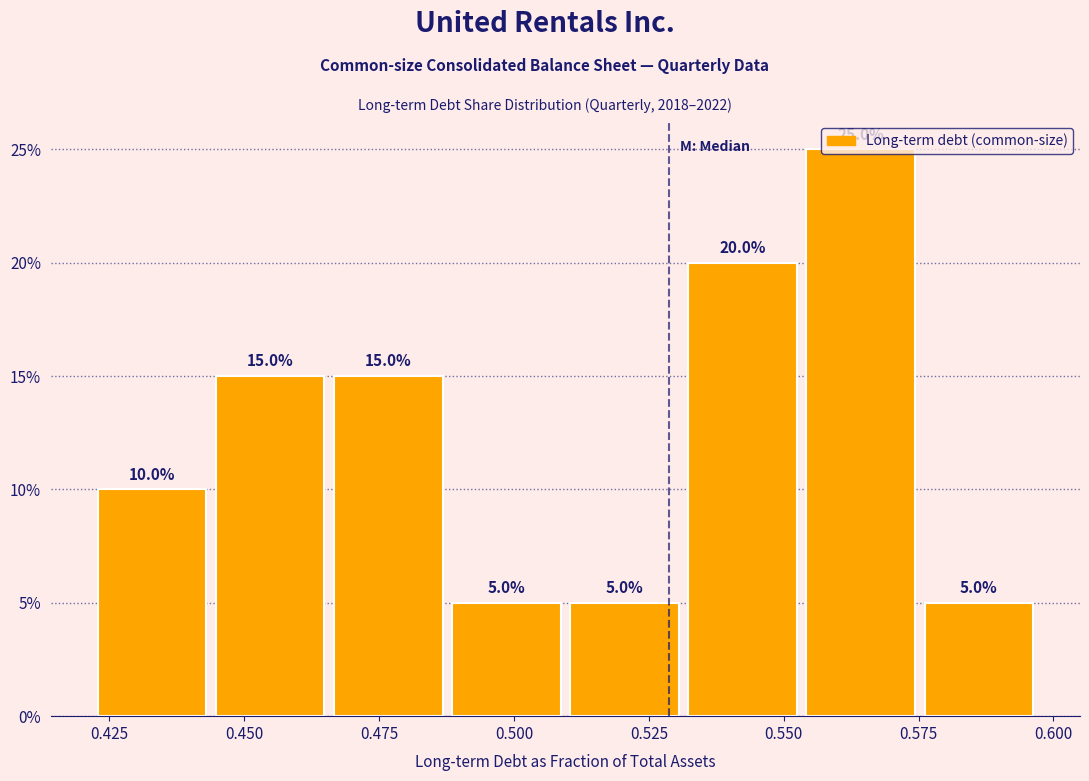

What is the height of the bar covering 0.575 to 0.600 on the x-axis? The bar edges are not printed on the chart, so give them approximately, as read against the axis.

5.0